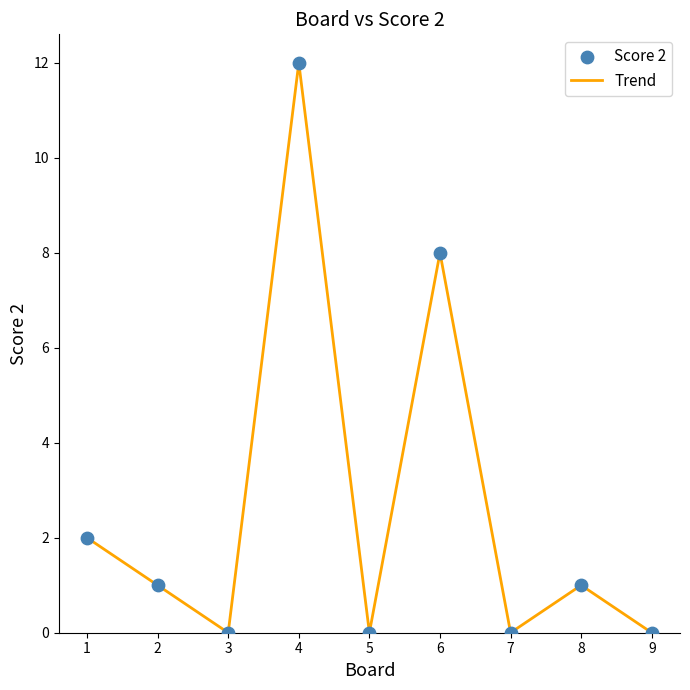

What is the difference between the maximum and minimum values?

12